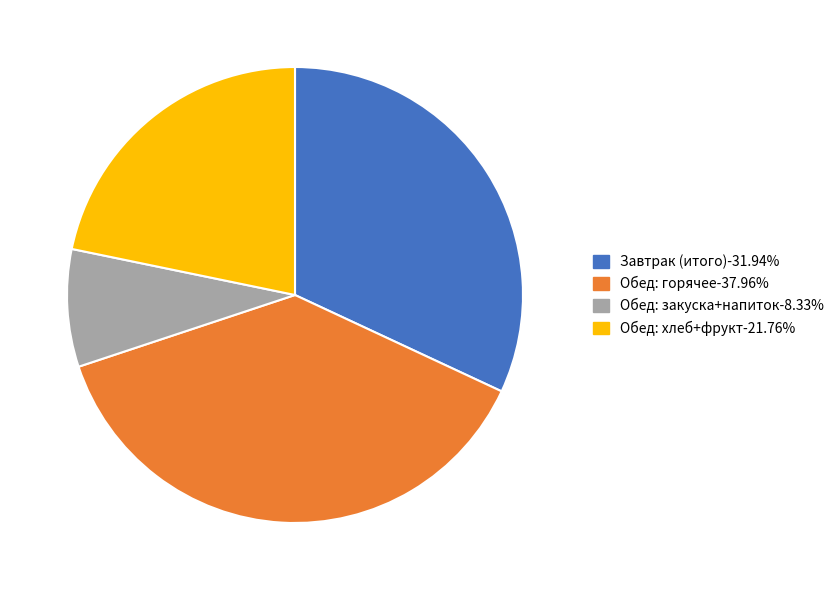

Is there any slice that represents more than half of the pie?

No